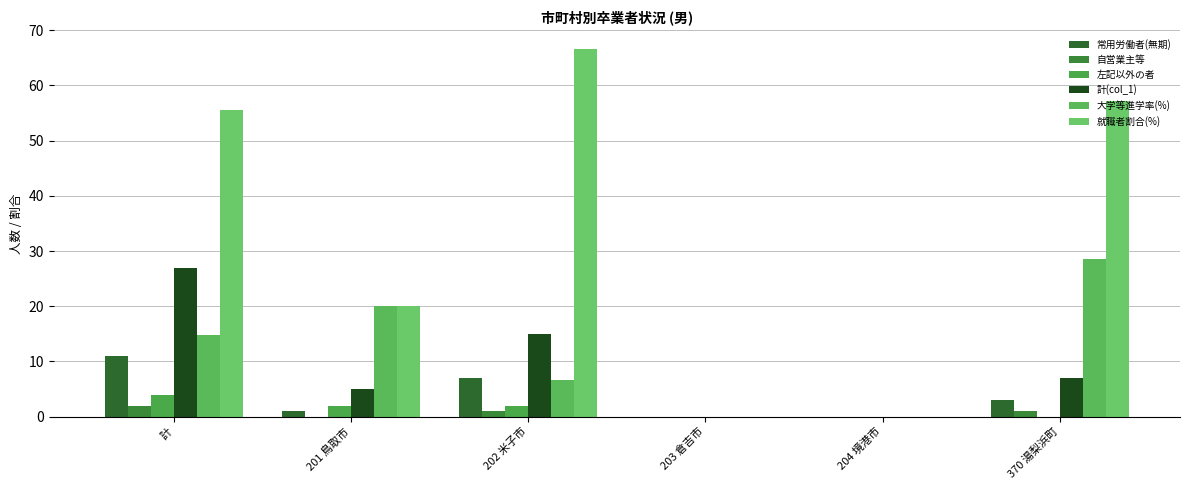

How many values in the 大学等進学率(%) series exceed 14?

3